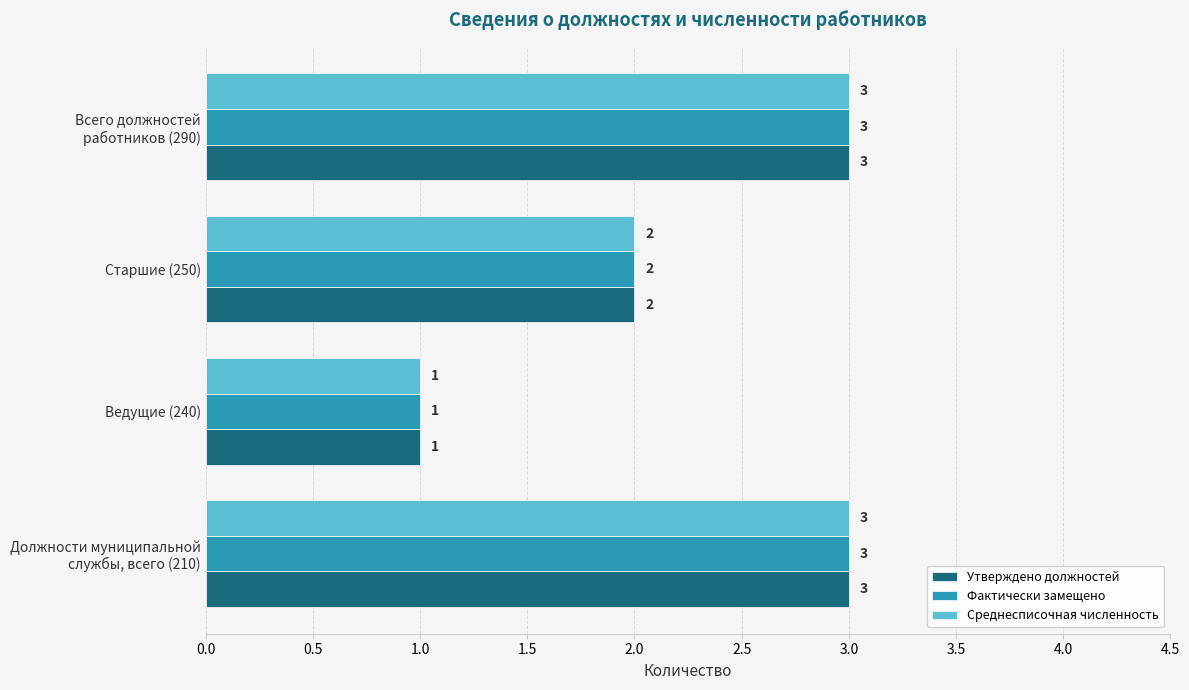

How many Среднесписочная численность values are between 2 and 3?

3